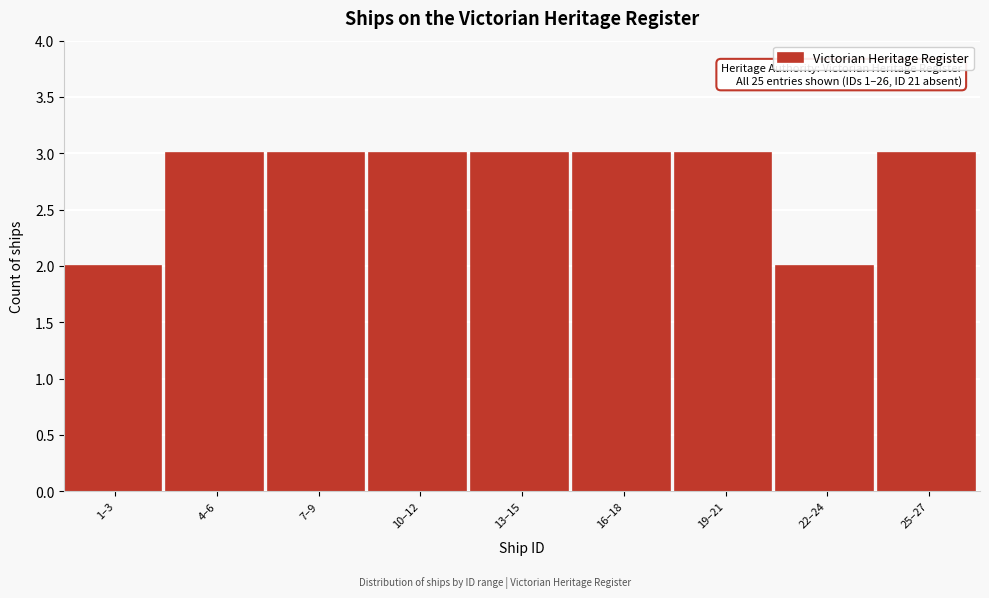

Reading left to right, transcribe all the data shown in this chart.

2	3	3	3	3	3	3	2	3